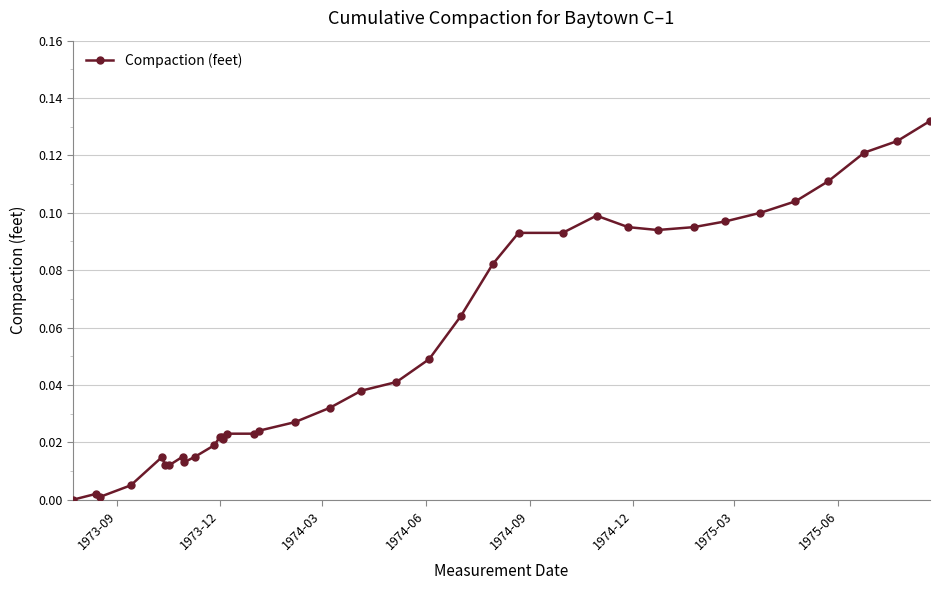

True or false: there are more than 1 points higher than both neighbors.

True